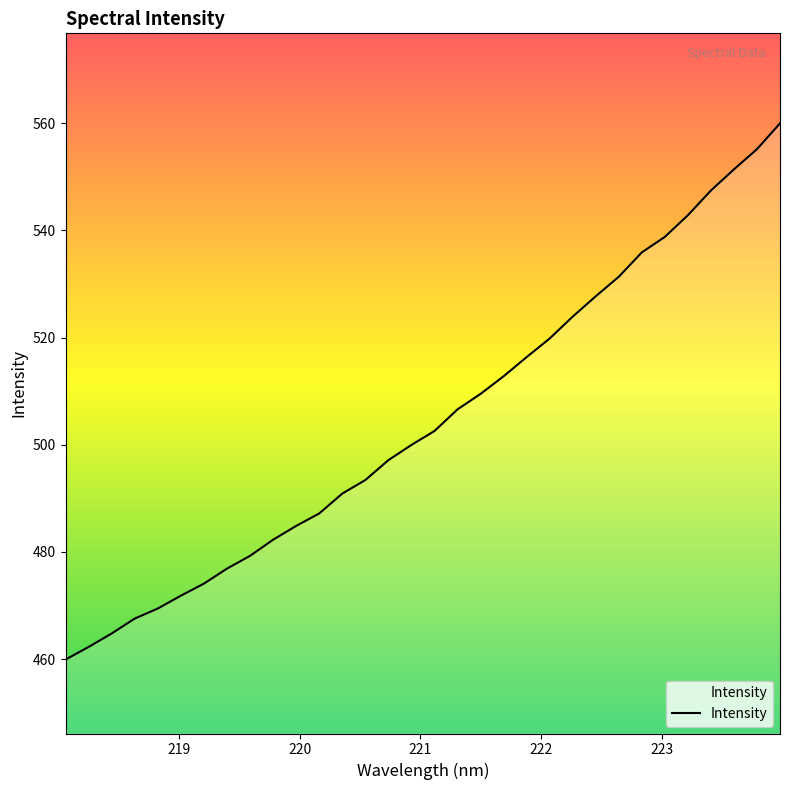

What is the greatest value displayed?

560.0